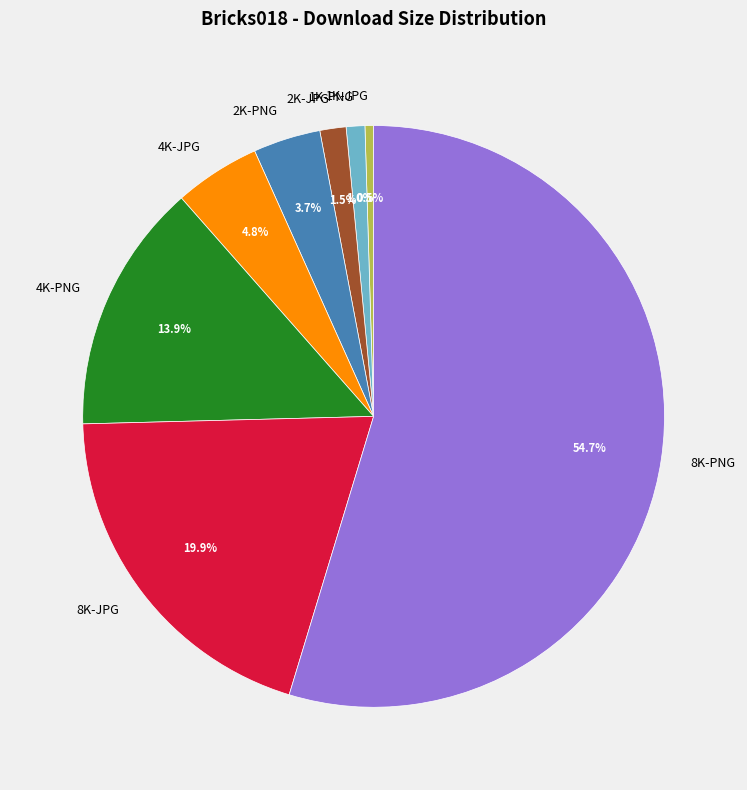

Which has a higher value, 4K-PNG or 2K-JPG?

4K-PNG